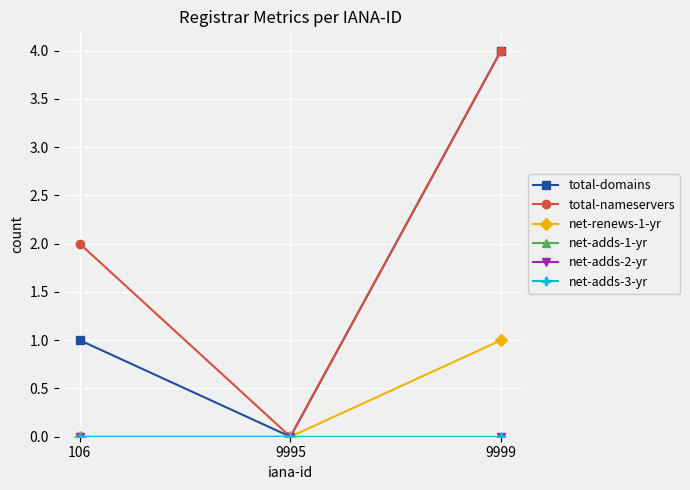

What is the sum of the net-renews-1-yr values at 9999 and 106?

1